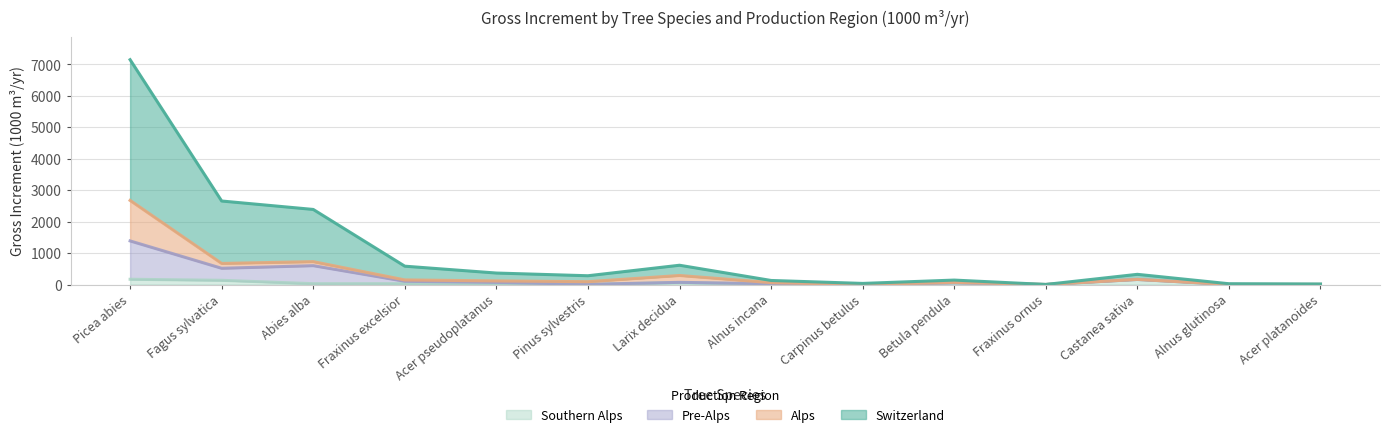

What is the label of the 14th point from the left?

Acer platanoides